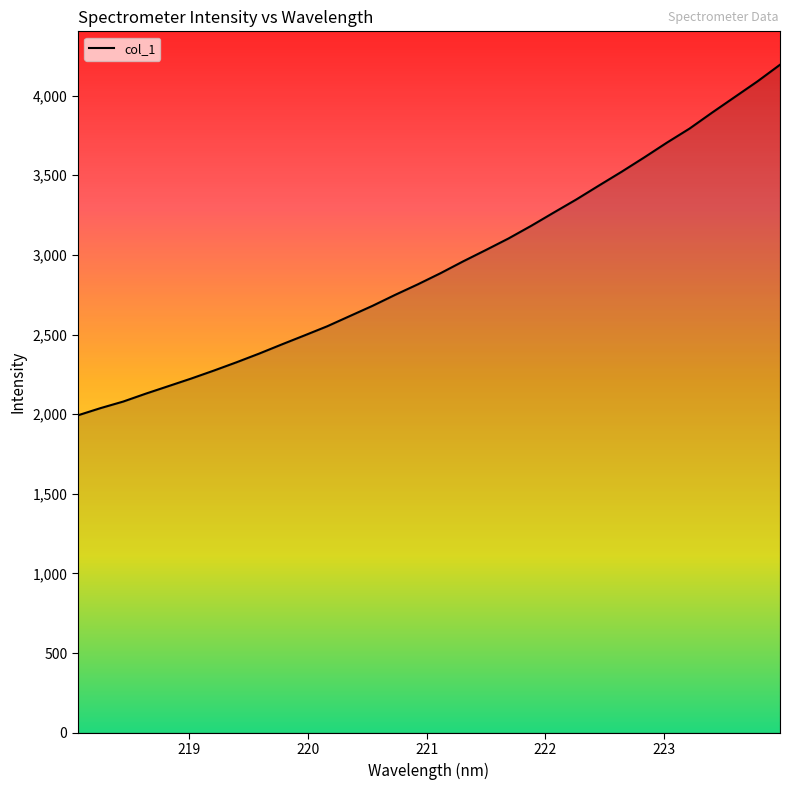

What is the difference between the maximum and minimum values?

2200.6